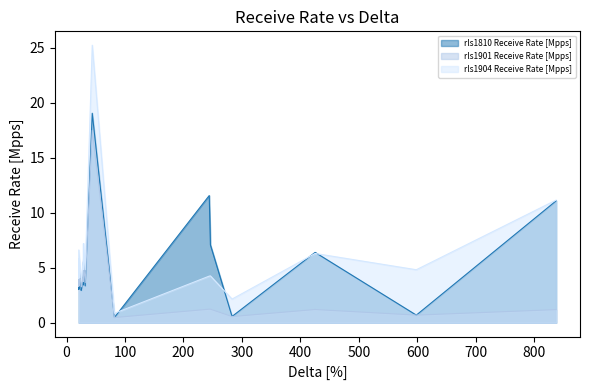

True or false: rls1901 Receive Rate [Mpps] has a value of 1.2 at 837.

True